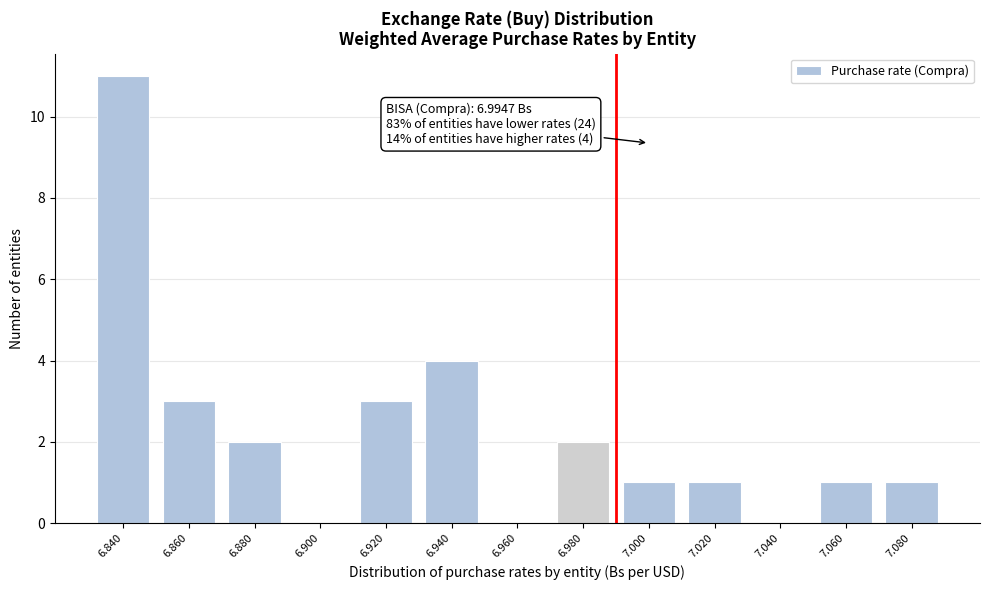

Reading left to right, what are all the values shown in this chart?

6.840=11	6.860=3	6.880=2	6.900=0	6.920=3	6.940=4	6.960=0	6.980=2	7.000=1	7.020=1	7.040=0	7.060=1	7.080=1